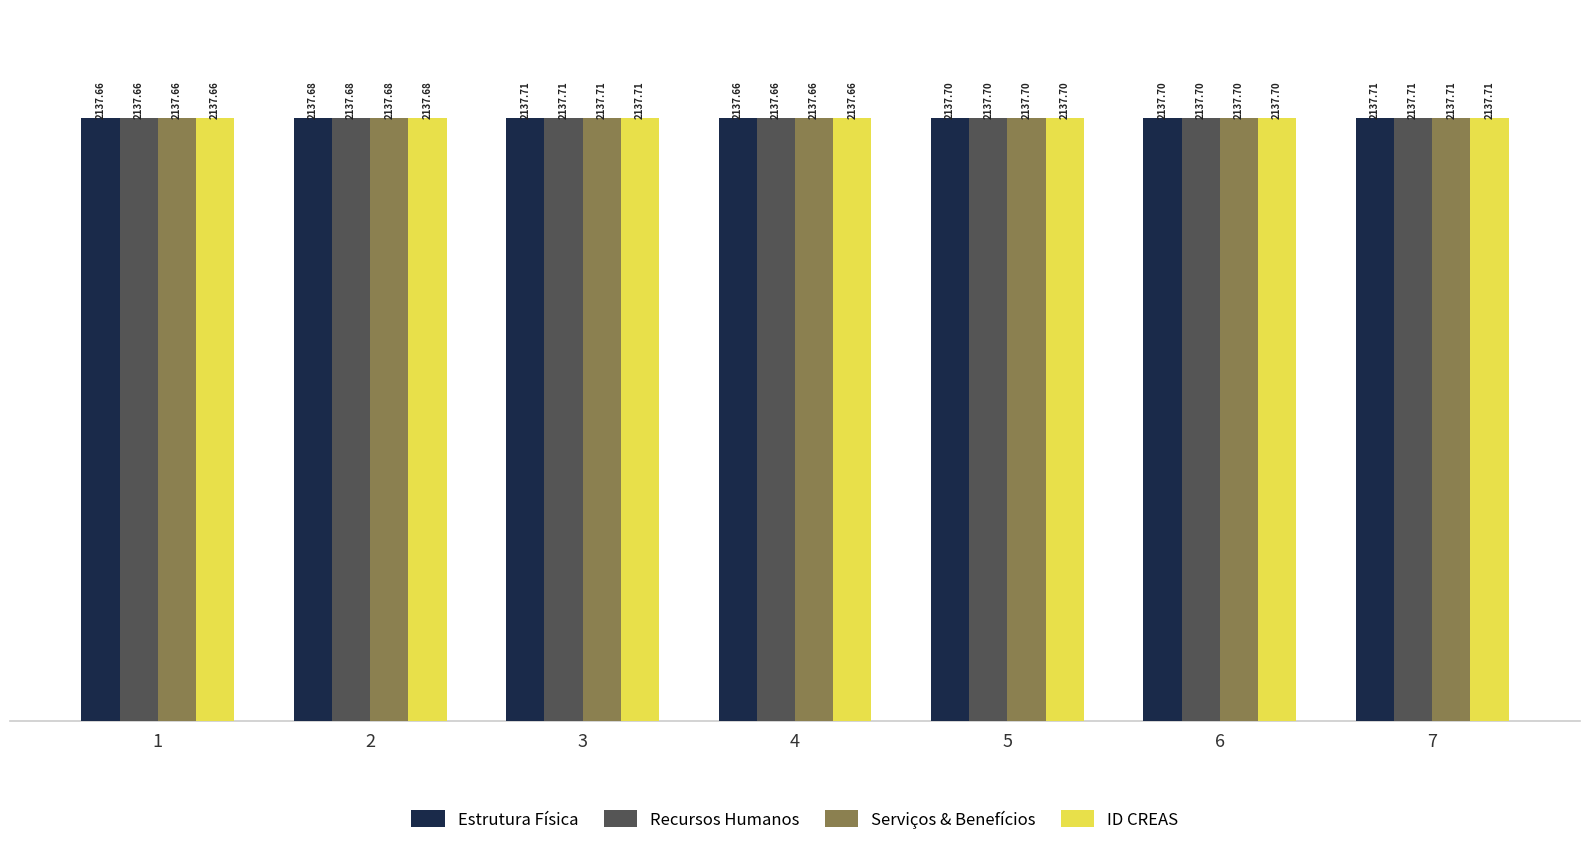

What is the total value across all series at 2?

8550.7